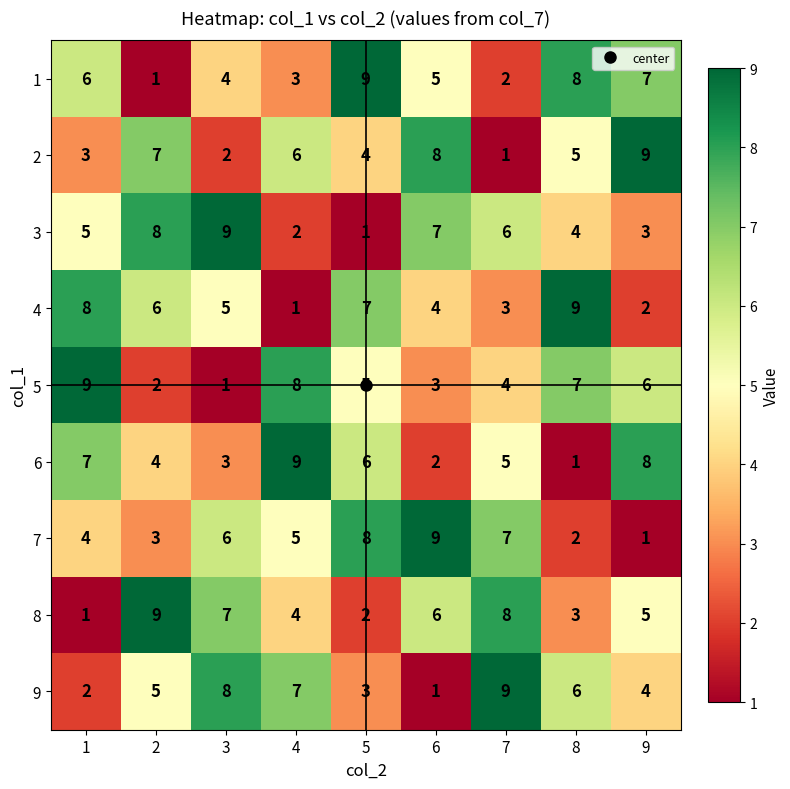

List the labels in order of 3 value, largest first.

3, 2, 6, 7, 1, 8, 9, 4, 5